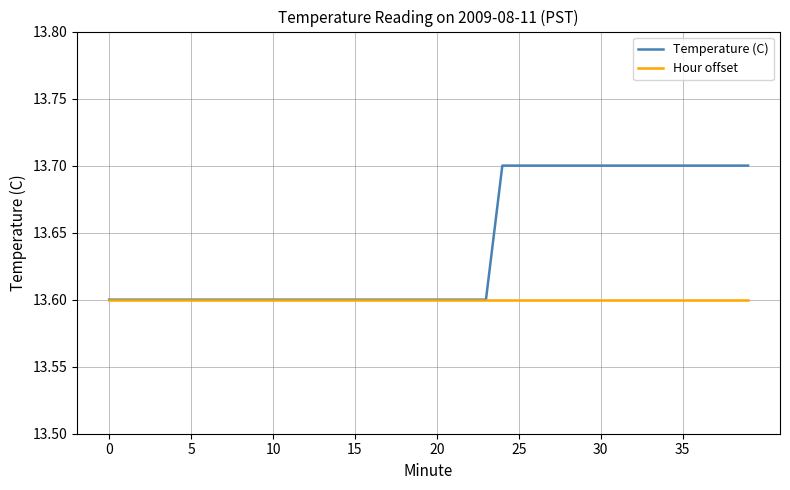

What is the highest value of the Hour offset series?

13.6